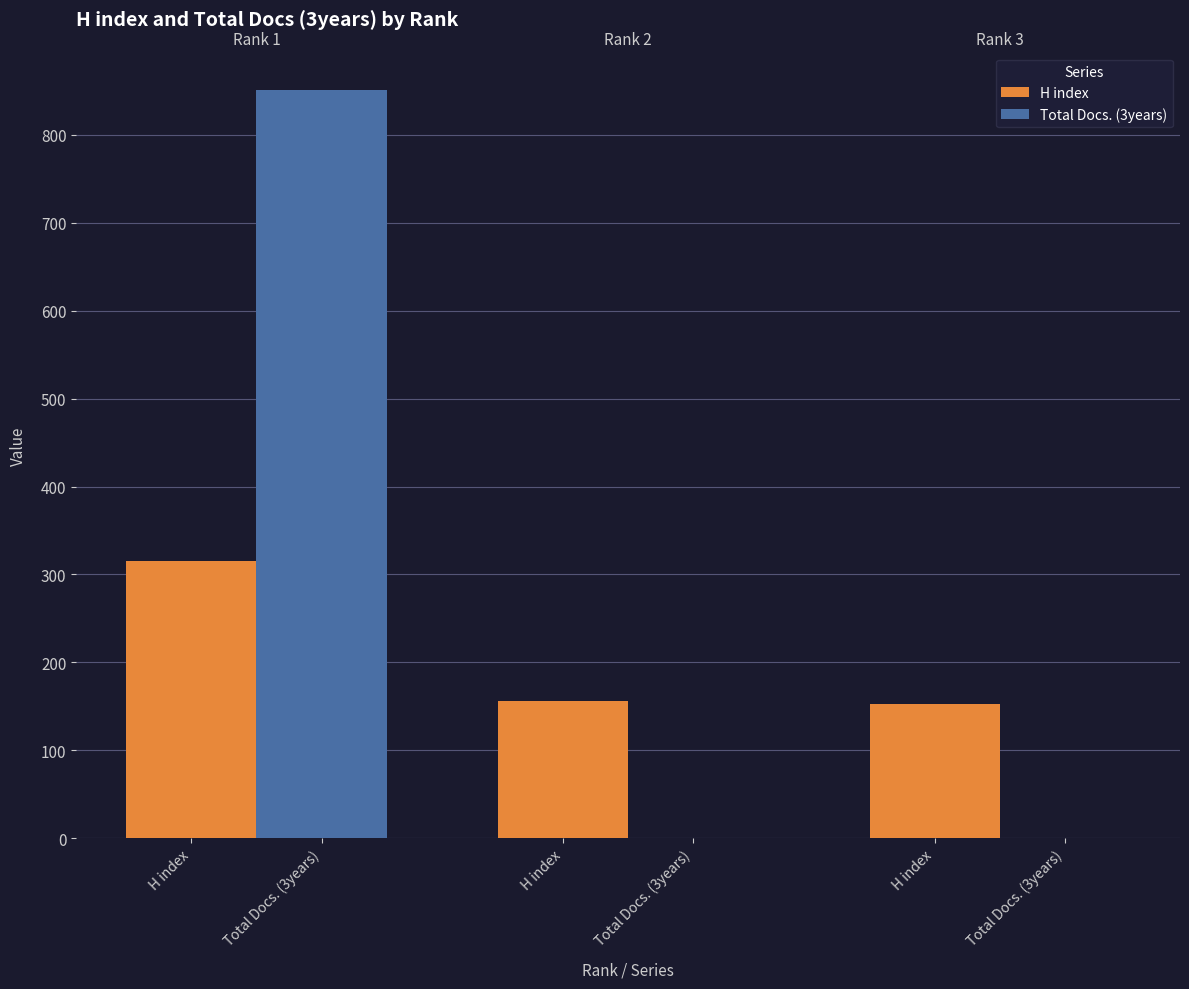

What is the value of the H index bar at the 2nd from the left?

156